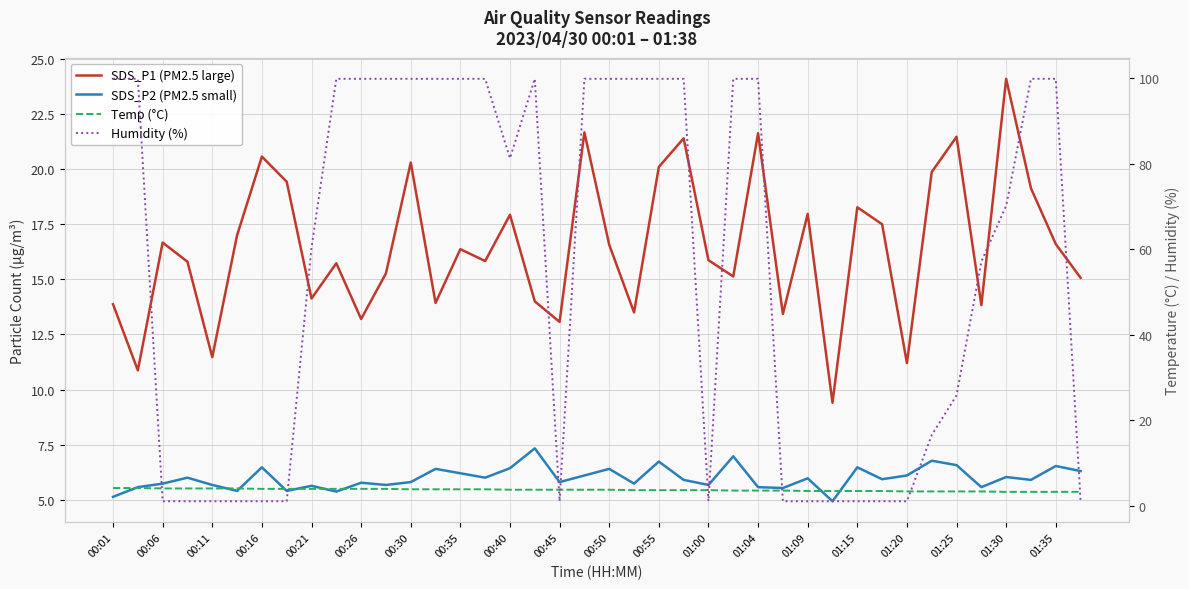

True or false: SDS_P1 (PM2.5 large) has a value of 13.8 at 35.

True